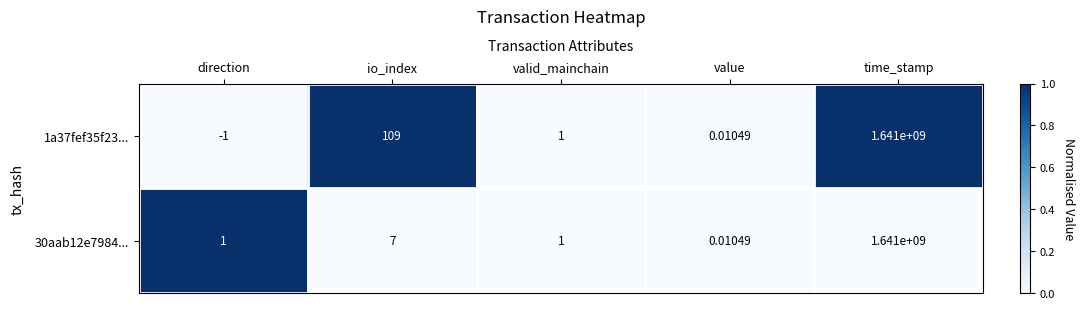

Which label corresponds to the largest value in the chart?

time_stamp